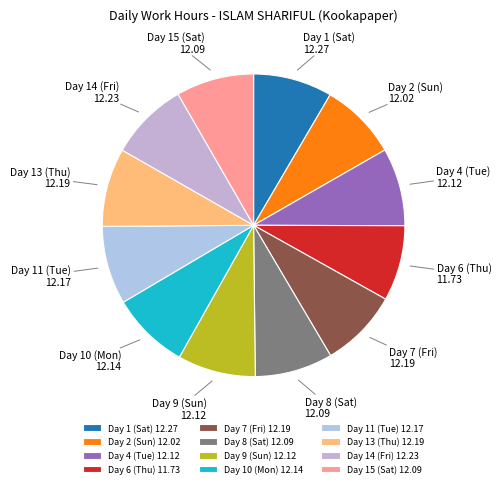

Is it true that Day 7 (Fri) is 1% of the pie?

False